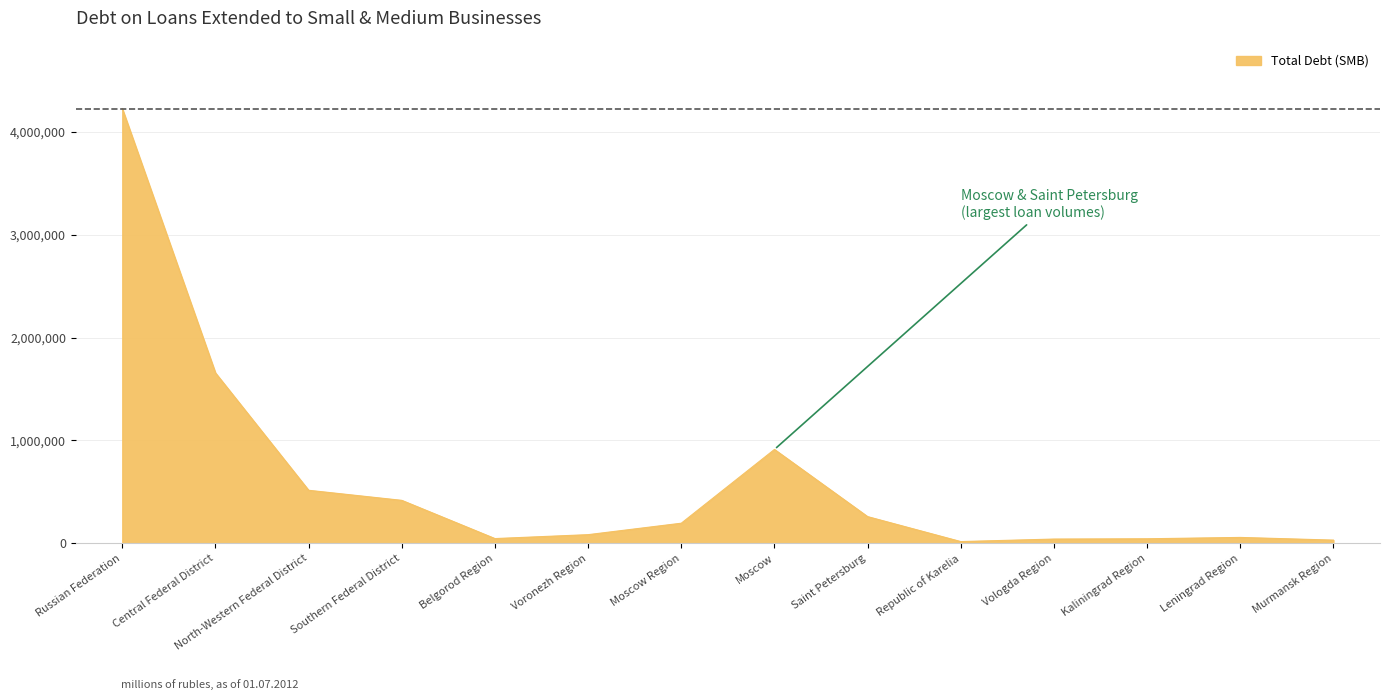

True or false: the data shows 1655822 at Central Federal District.

True